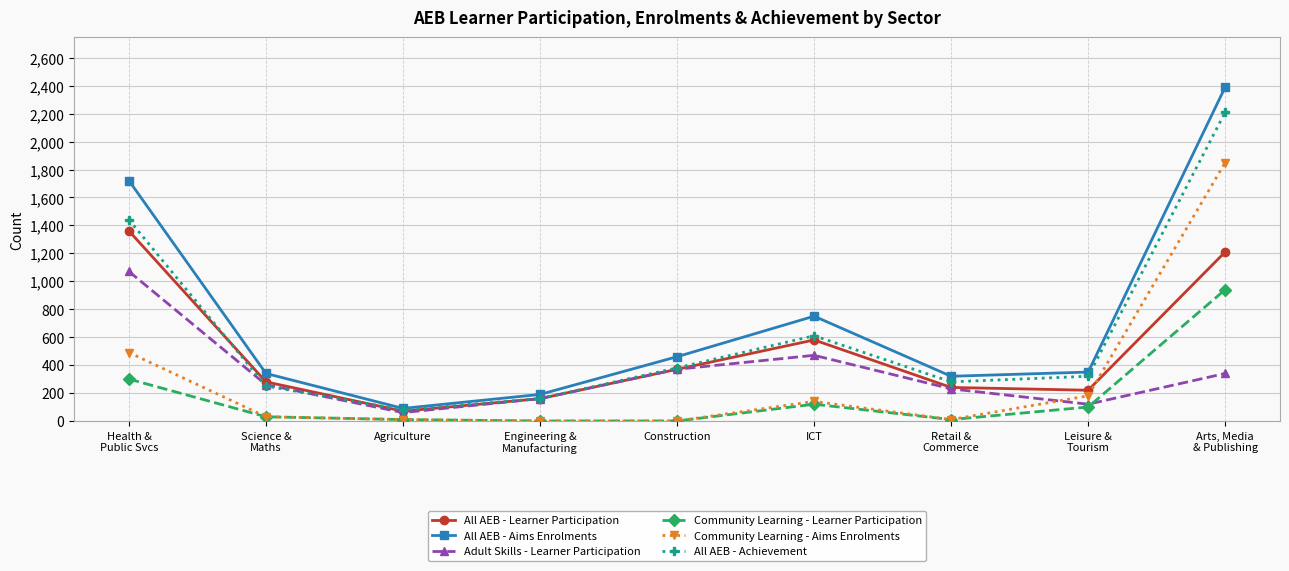

Does the chart display data point markers on the line(s)?

Yes